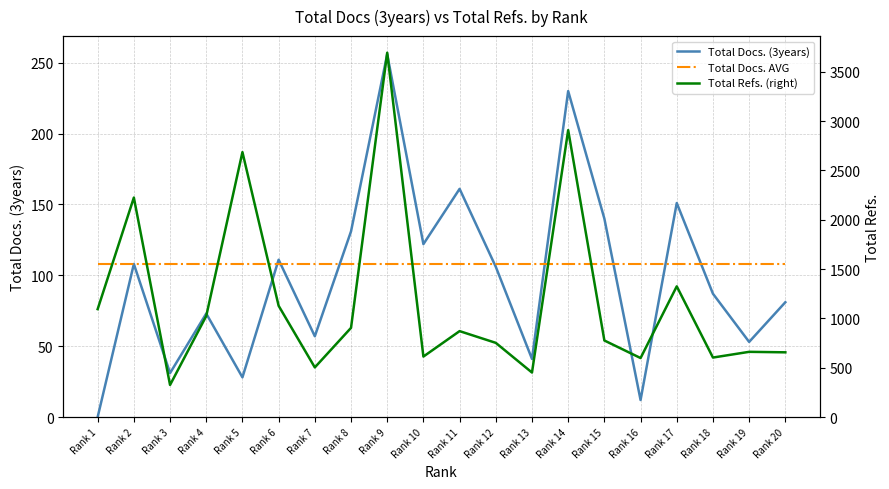

What is the value of the Total Refs. (right) point at the 17th from the left?

1325